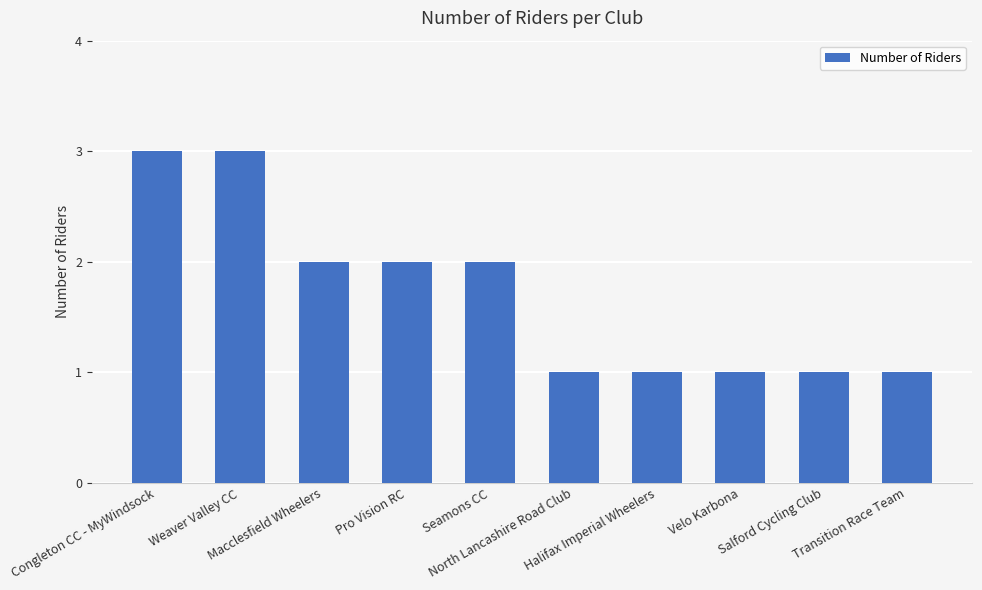

What is the sum of all values?

17